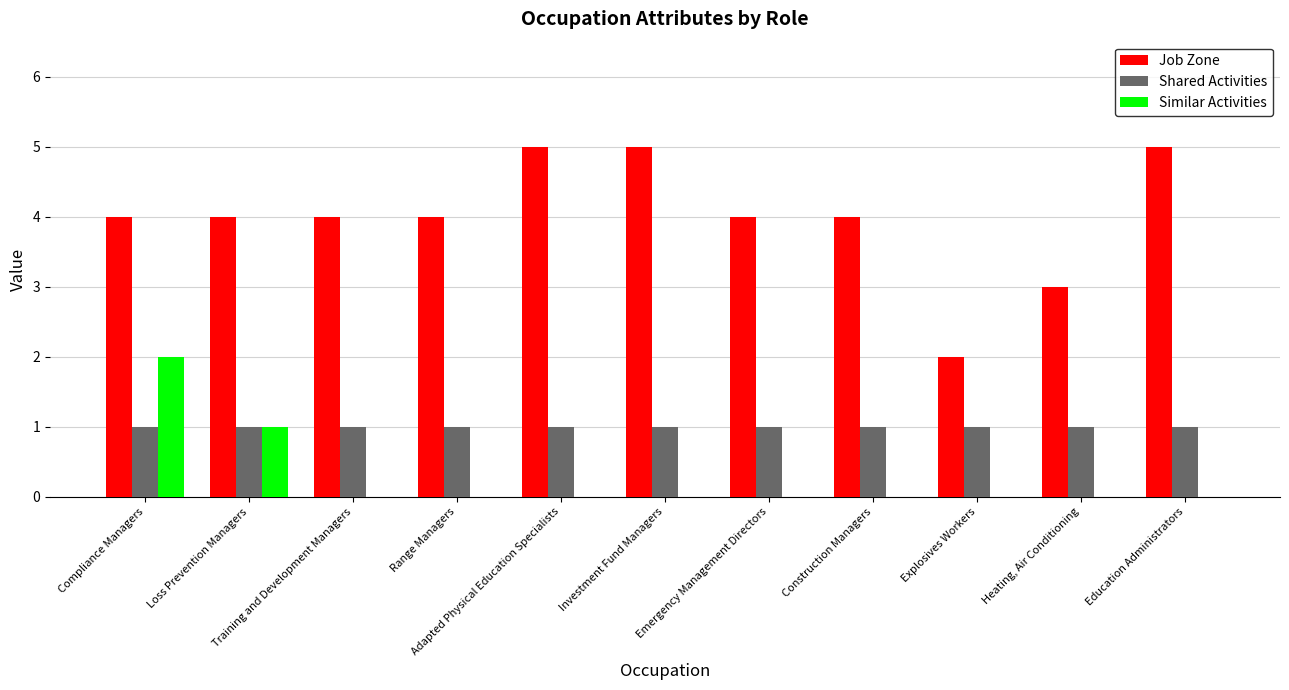

What is the sum of all Job Zone values?

44